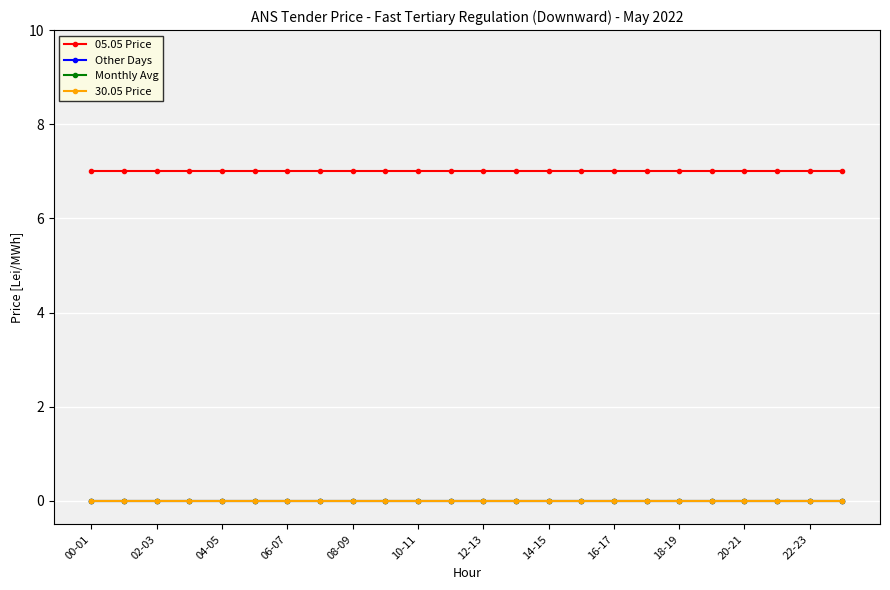

List the series in order of their peak value, highest first.

05.05 Price, Other Days, Monthly Avg, 30.05 Price